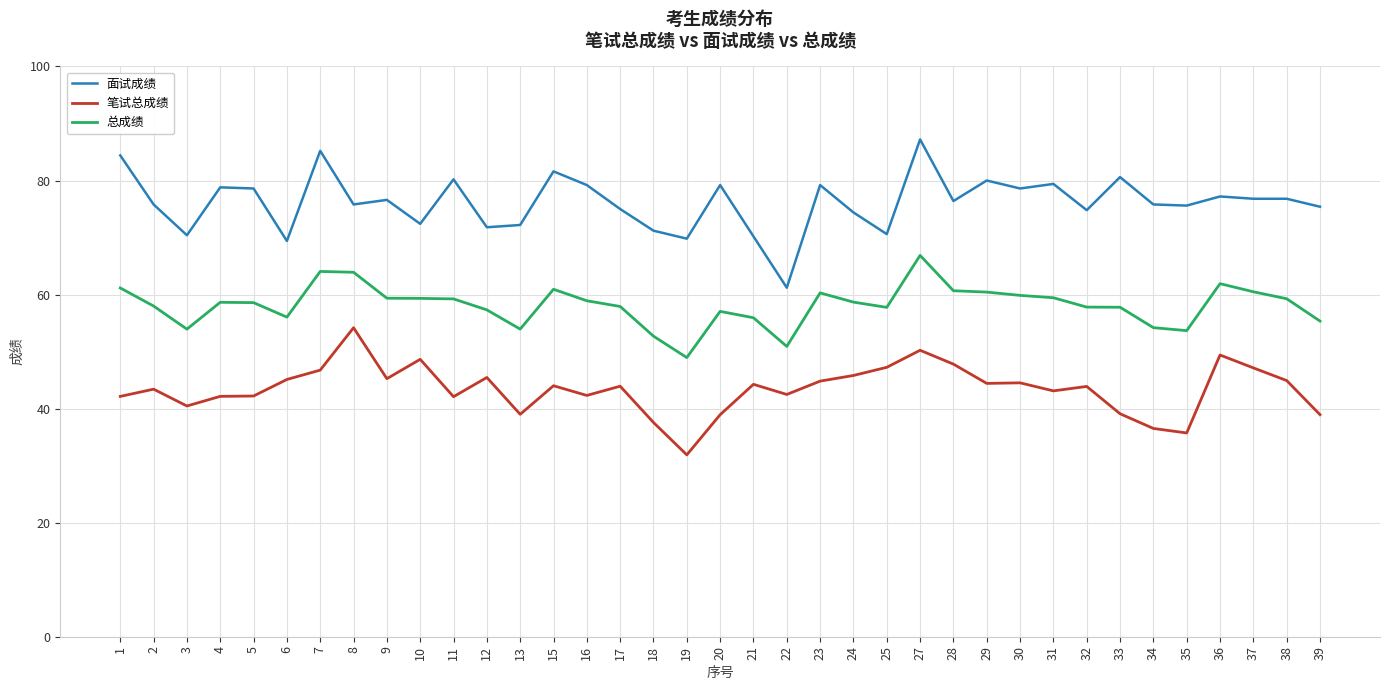

At which label does 笔试总成绩 reach its peak?

8